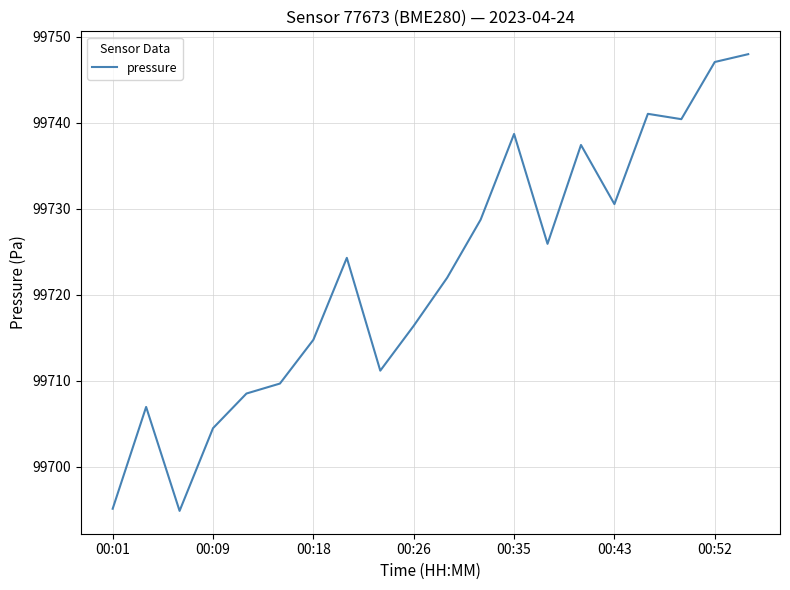

What is the difference between the maximum and minimum values?

53.1